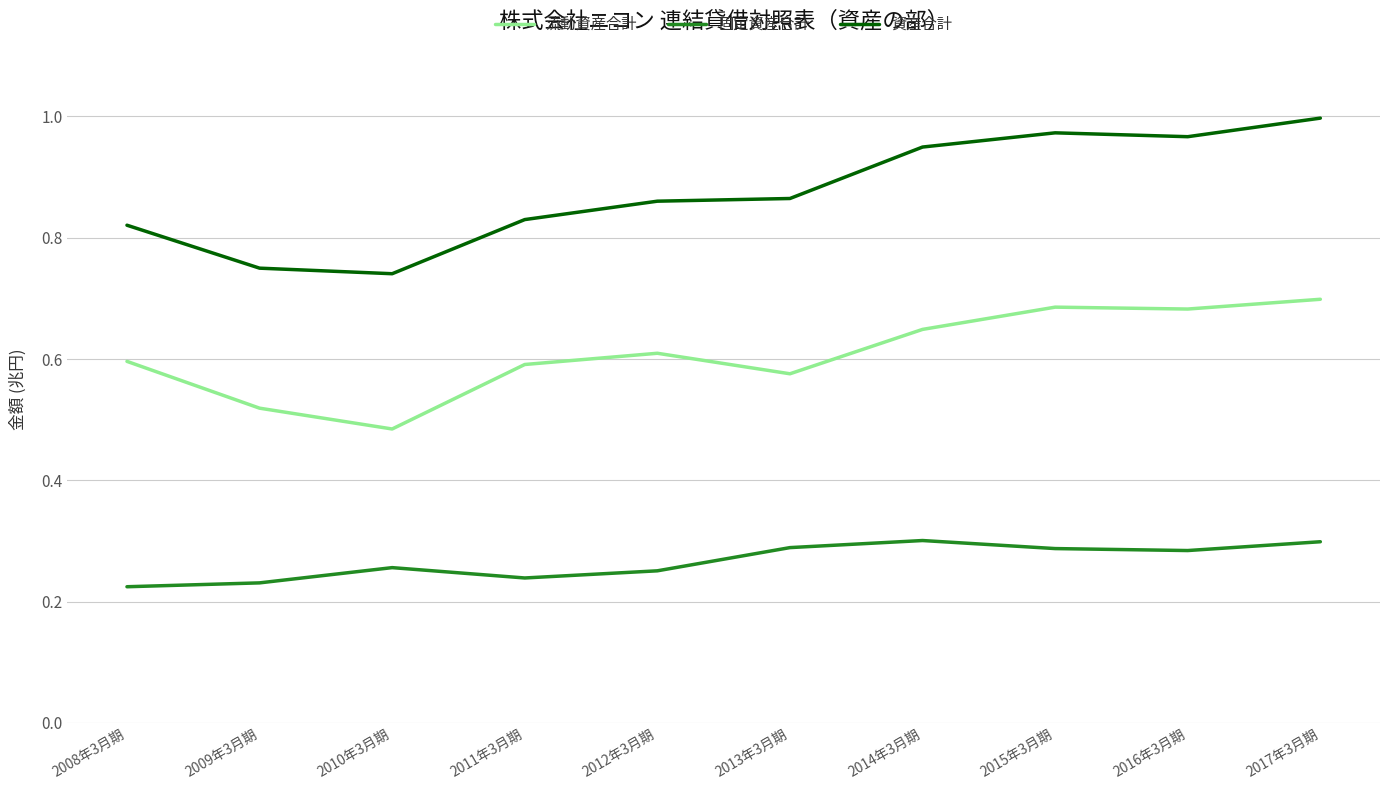

True or false: 資産合計 and 固定資産合計 intersect in this chart.

False